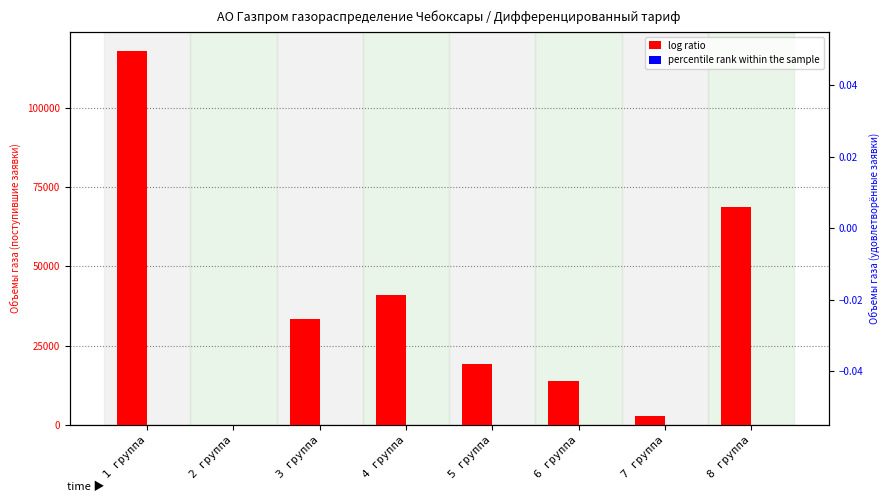

At 4 группа, list the series in order from largest to smallest.

log ratio, percentile rank within the sample